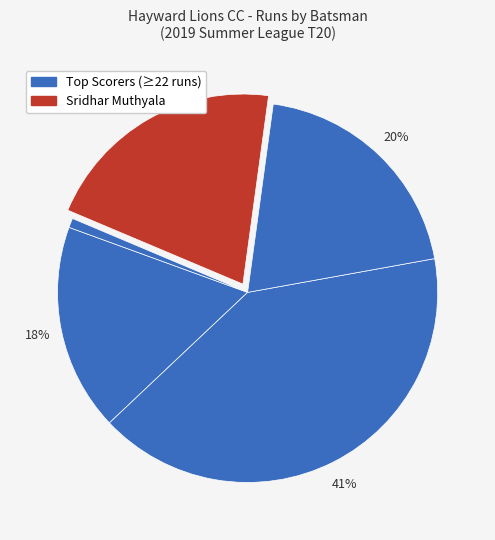

Count the number of slices in the pie.

5